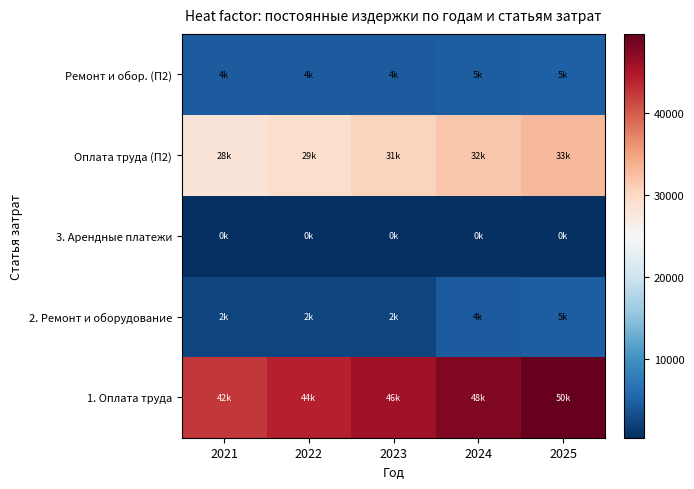

At which category is the sum across all series the highest?

2025